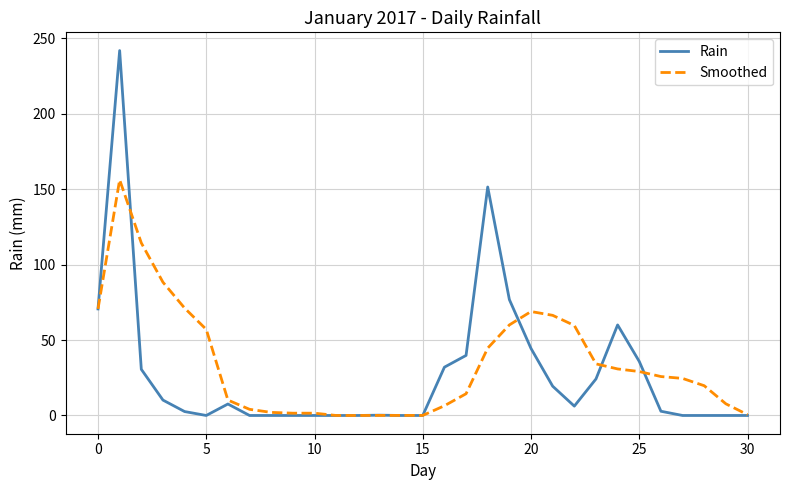

What is the highest value of the Rain series?

241.8